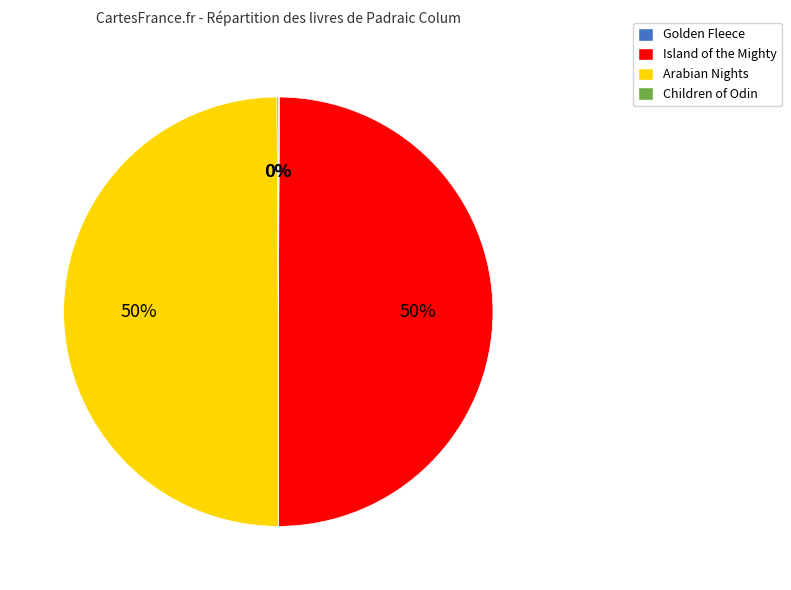

To the nearest percent, what is the average slice percentage?

25%